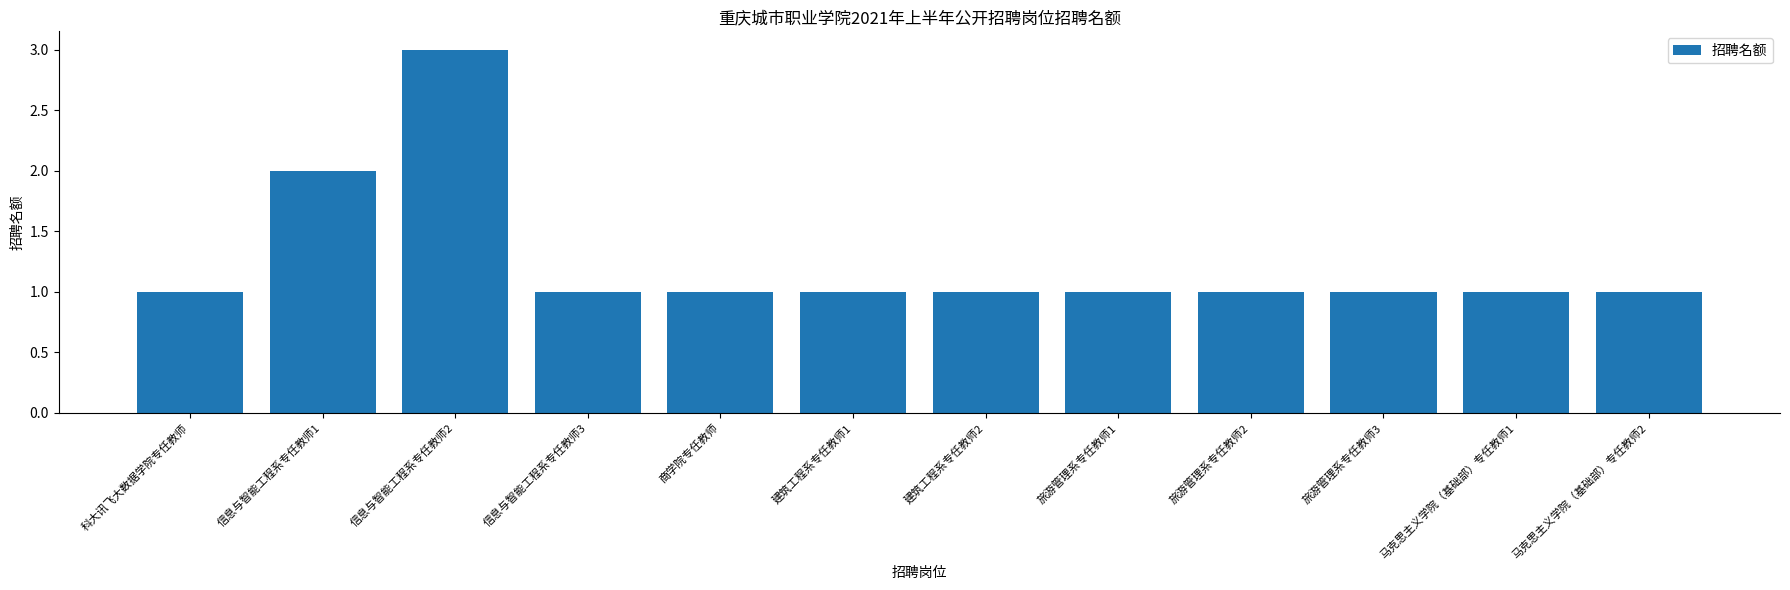

Between 旅游管理系专任教师1 and 信息与智能工程系专任教师2, which is larger?

信息与智能工程系专任教师2